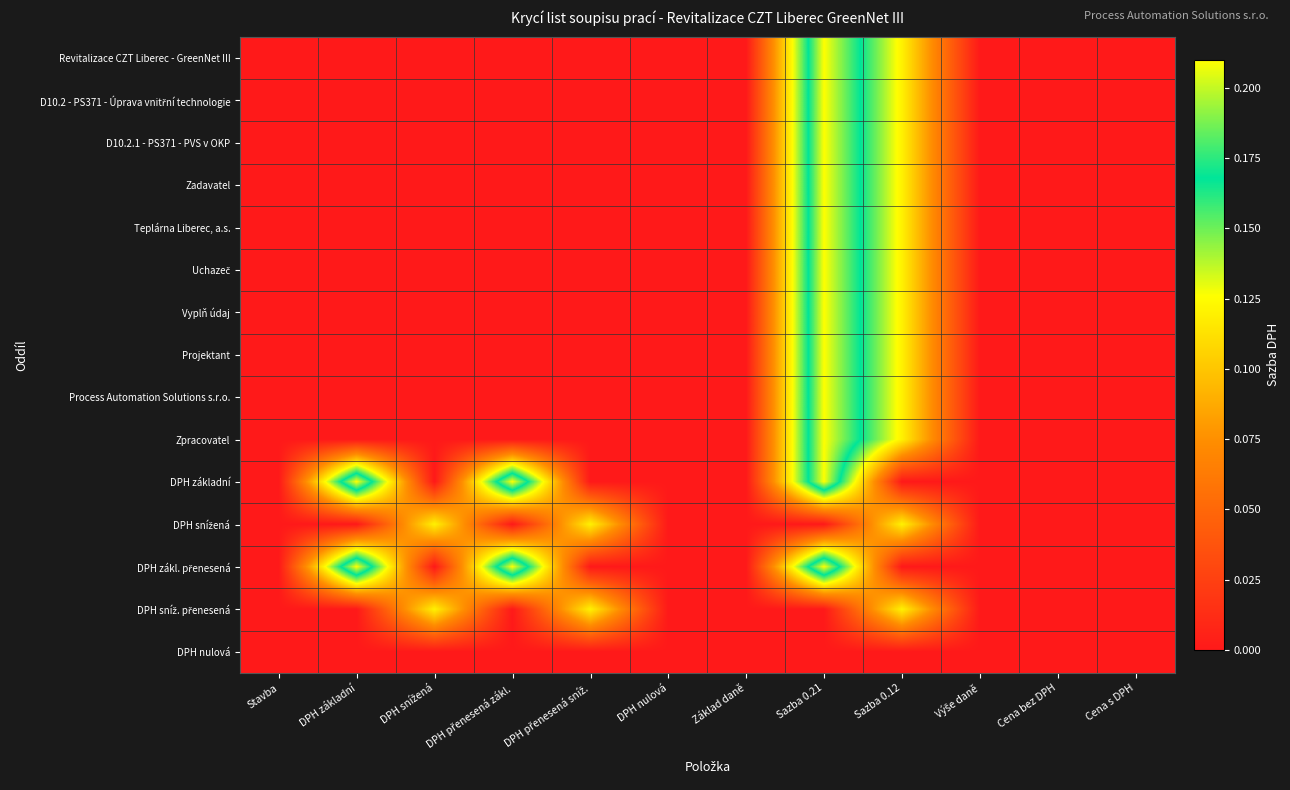

How many distinct data groups are displayed?

15